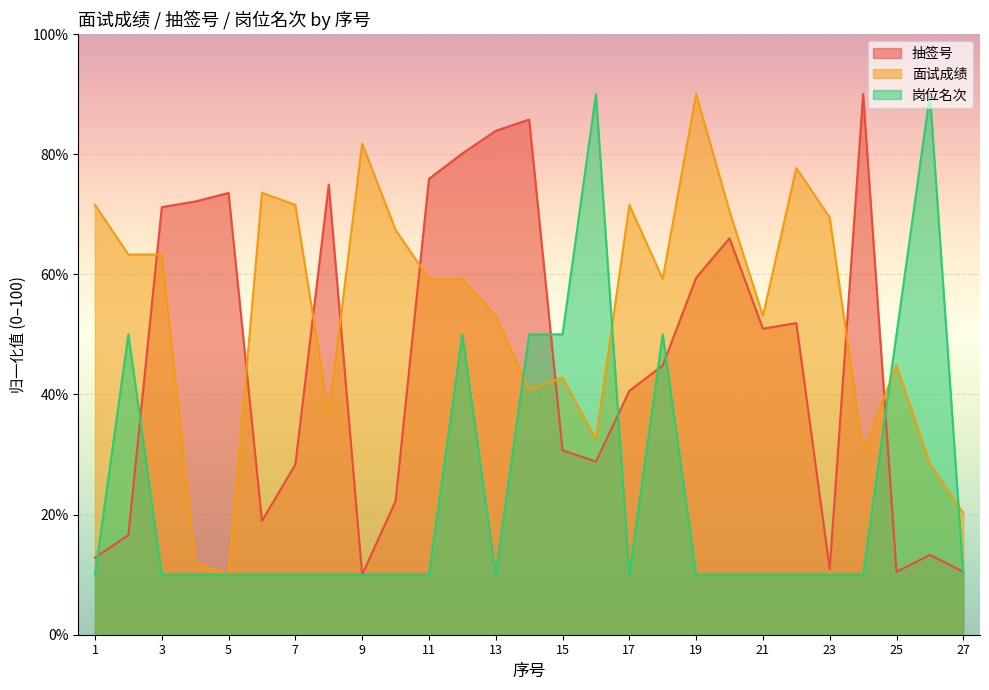

Is it true that 抽签号 equals 90.0 at 24?

True